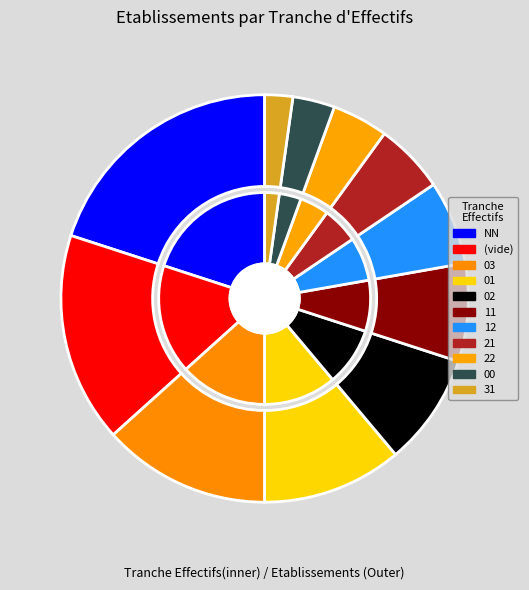

To the nearest percent, what portion does 00 represent?

3%